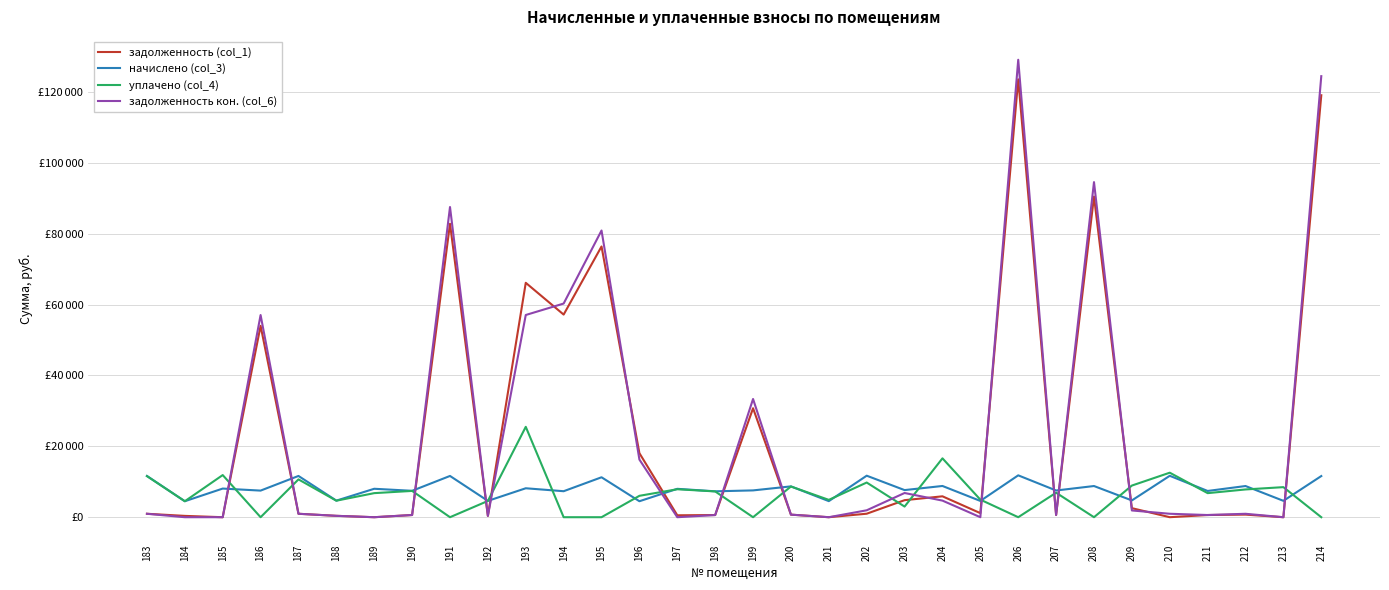

Reading right to left, transcribe all the data shown in this chart.

задолженность (col_1): 119038.0	0.0	733.1	617.1	3.4	2555.7	90450.2	627.9	123530.2	1148.6	5894.9	4806.7	986.4	0.0	724.8	30737.3	608.8	541.7	18069.2	76379.2	57163.8	66126.9	383.7	82780.0	620.7	0.0	389.9	970.0	53993.3	0.0	375.5	970.0
начислено (col_3): 11610.7	4621.3	8797.8	7405.7	11682.5	4736.2	8797.8	7534.8	11811.7	4592.6	8812.1	7649.6	11711.3	4535.3	8697.4	7563.5	7305.1	8008.4	4506.5	11266.3	7333.9	8166.2	4607.0	11639.5	7448.6	8022.7	4678.8	11639.5	7506.1	8080.2	4506.5	11639.5
уплачено (col_4): 0.0	8482.4	7831.5	6788.5	12558.3	8927.5	0.0	6910.5	0.0	4956.0	16610.5	3000.0	9783.4	4893.3	8661.0	0.0	7274.6	7888.0	6037.3	0.0	0.0	25497.0	4587.5	0.0	7417.5	6792.6	4658.4	10669.6	0.0	11887.9	4506.5	11589.0
задолженность кон. (col_6): 124420.7	0.0	966.3	617.1	973.5	1904.7	94533.4	627.9	129050.2	0.0	4683.6	6830.7	1951.9	0.9	724.8	33350.5	608.8	0.0	16261.2	80882.4	60276.2	57046.6	383.4	87506.2	620.7	0.0	389.7	970.0	57039.1	0.0	0.0	970.0